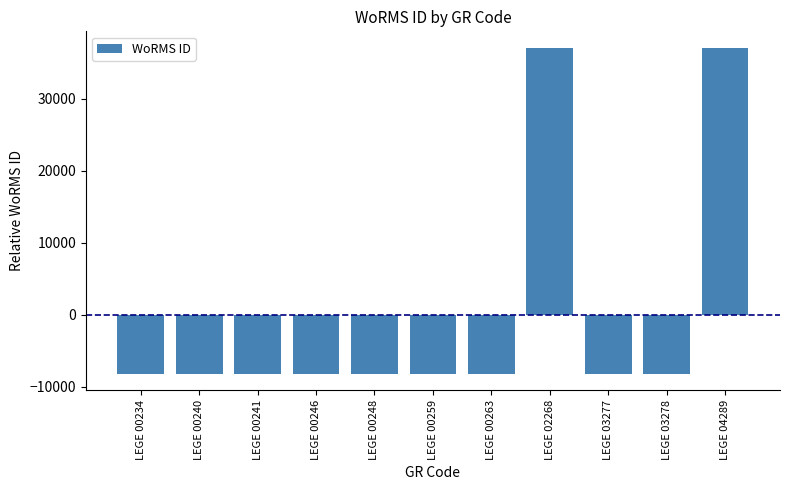

Reading left to right, what are all the values shown in this chart?

-8241.3	-8241.3	-8241.3	-8241.3	-8241.3	-8241.3	-8241.3	37085.7	-8241.3	-8241.3	37085.7